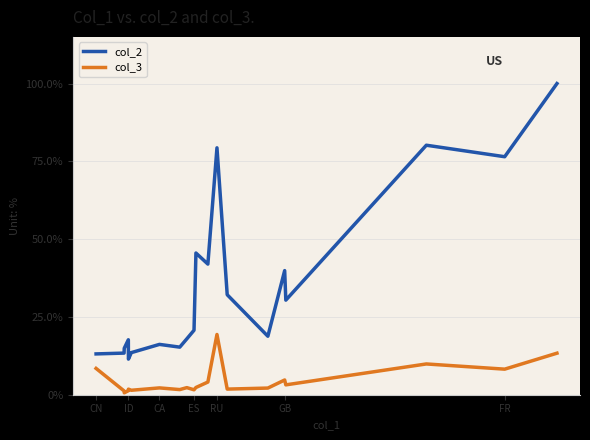

True or false: col_3 and col_2 cross at least once.

False